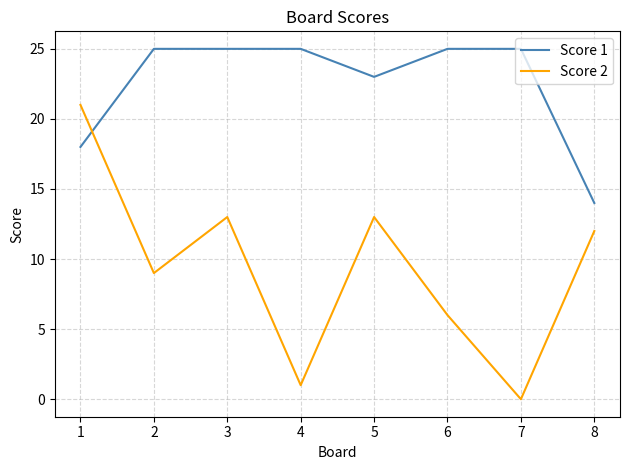

What are all the series names shown in the legend?

Score 1, Score 2